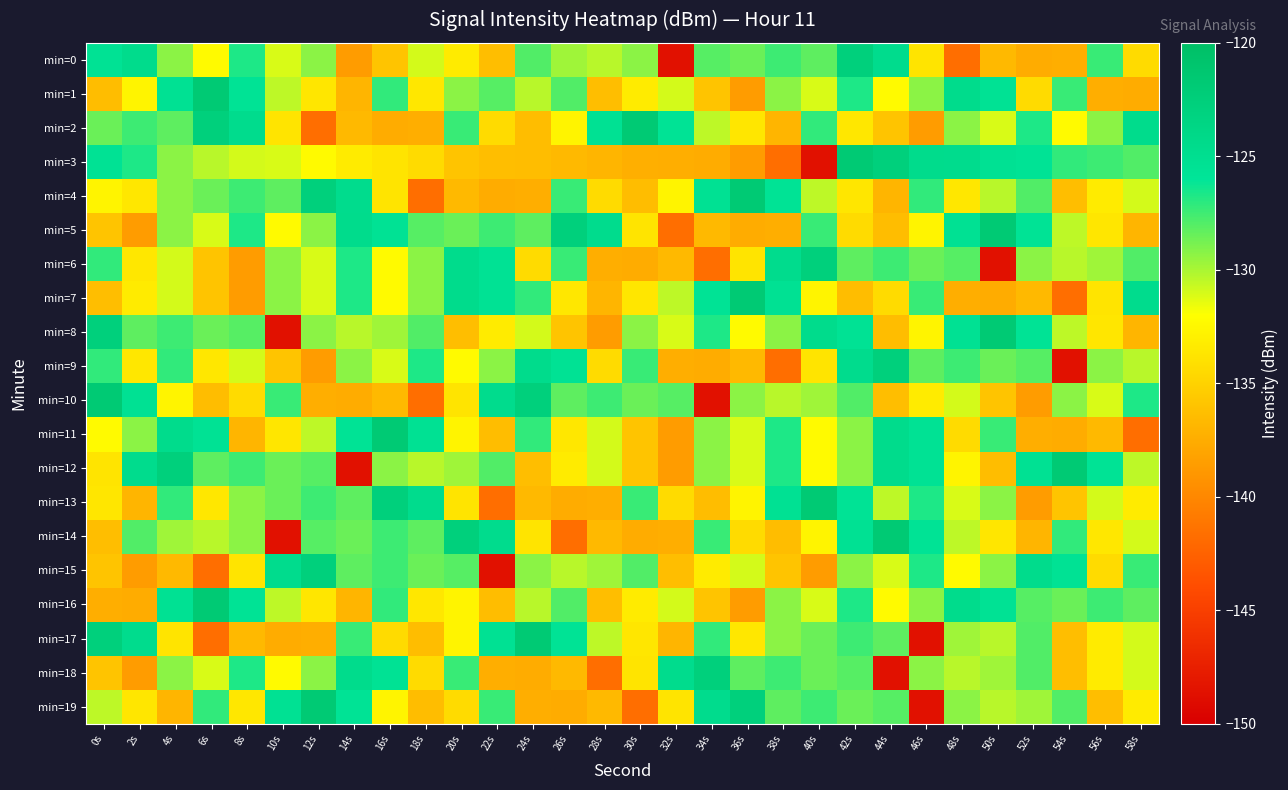

Which has a higher value, 24s or 16s?

24s